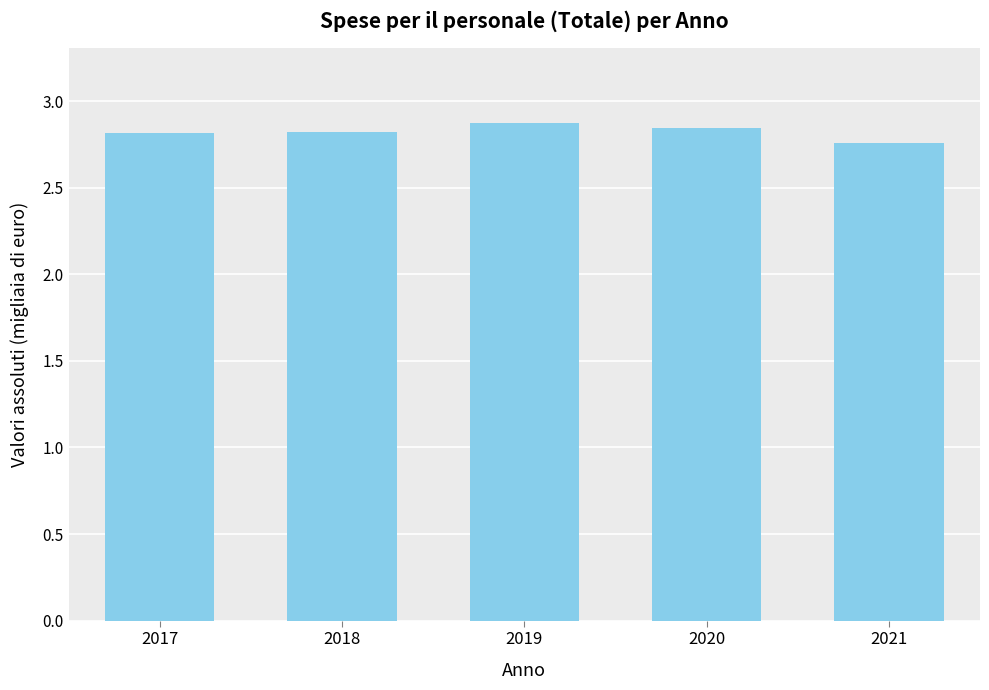

What value does the data have at 2020?

2847003.9